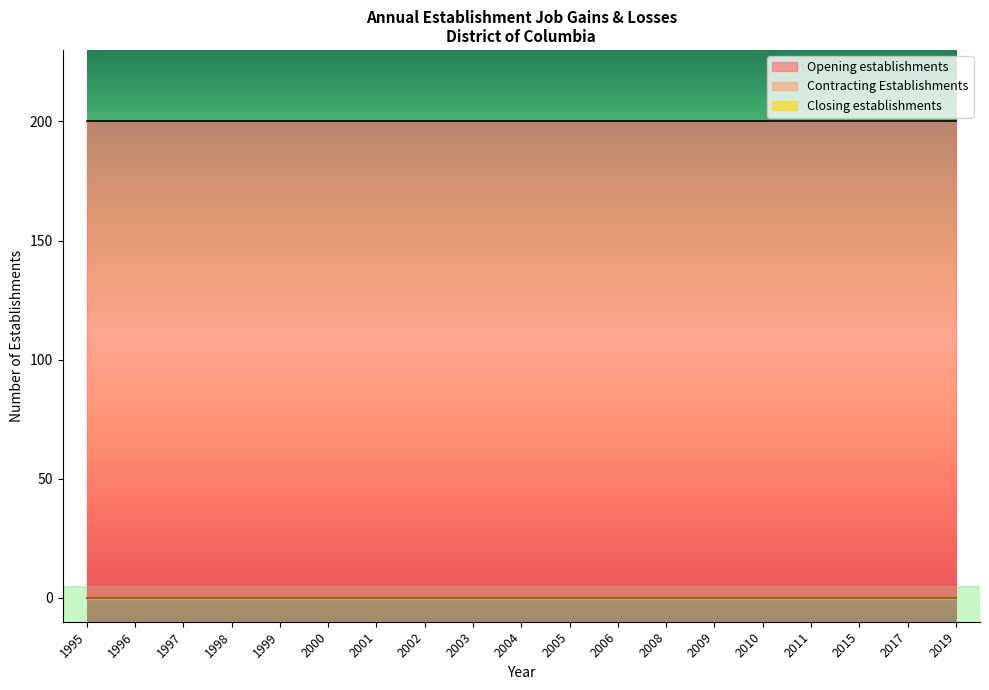

How many lines are shown in the chart?

3